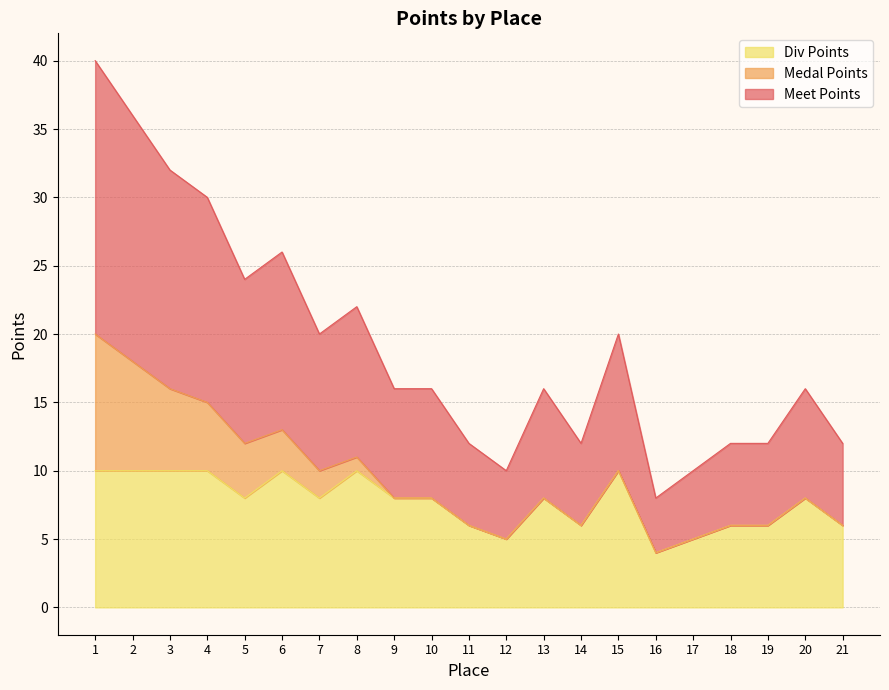

Which series has the largest range (max minus min)?

Meet Points